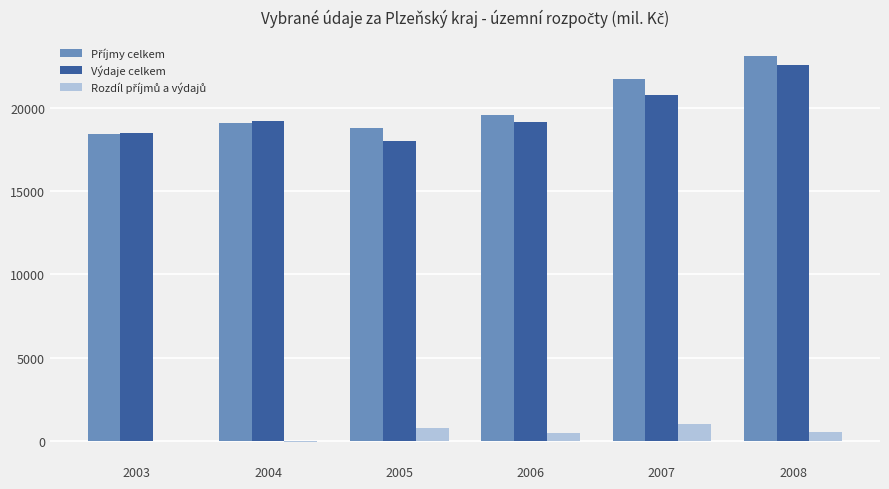

Are the bars horizontal?

No